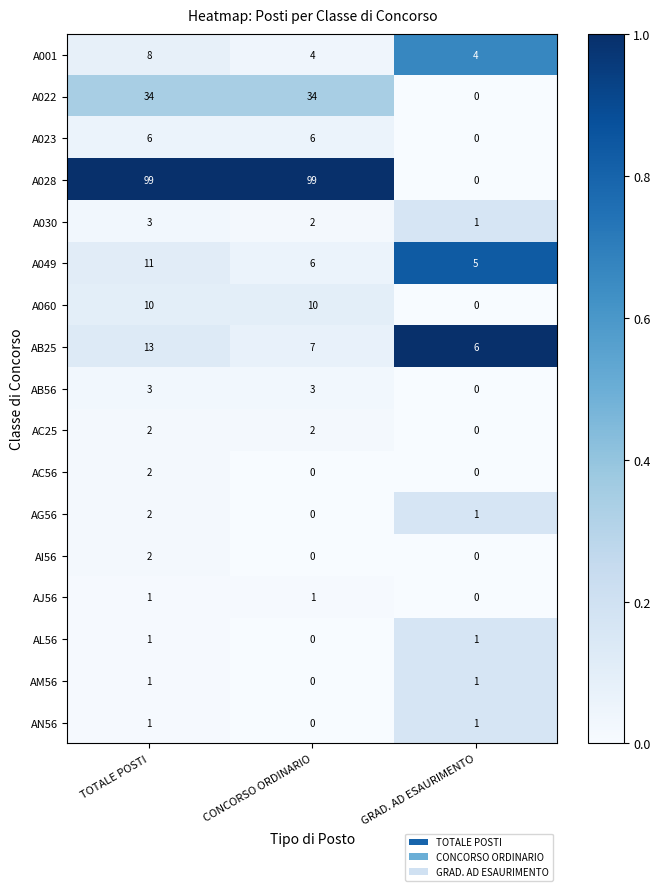

Rank the categories by AG56 value from lowest to highest.

CONCORSO ORDINARIO, GRAD. AD ESAURIMENTO, TOTALE POSTI